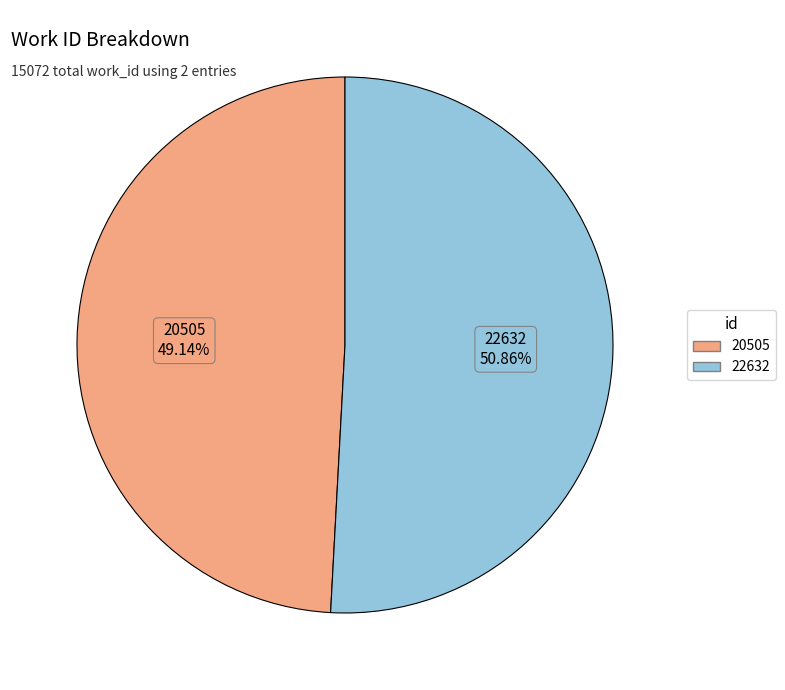

Is there any slice that represents more than half of the pie?

Yes